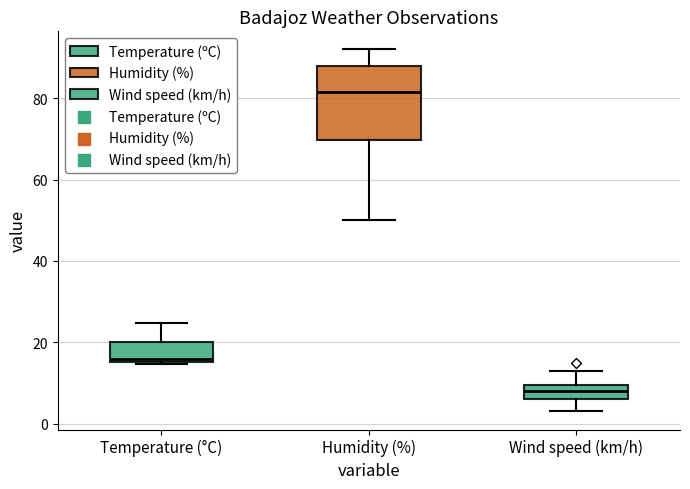

Where does the median line of the box for Humidity (%) sit on the y-axis? The values are not printed on the chart, so give them approximately, as read against the axis.

82